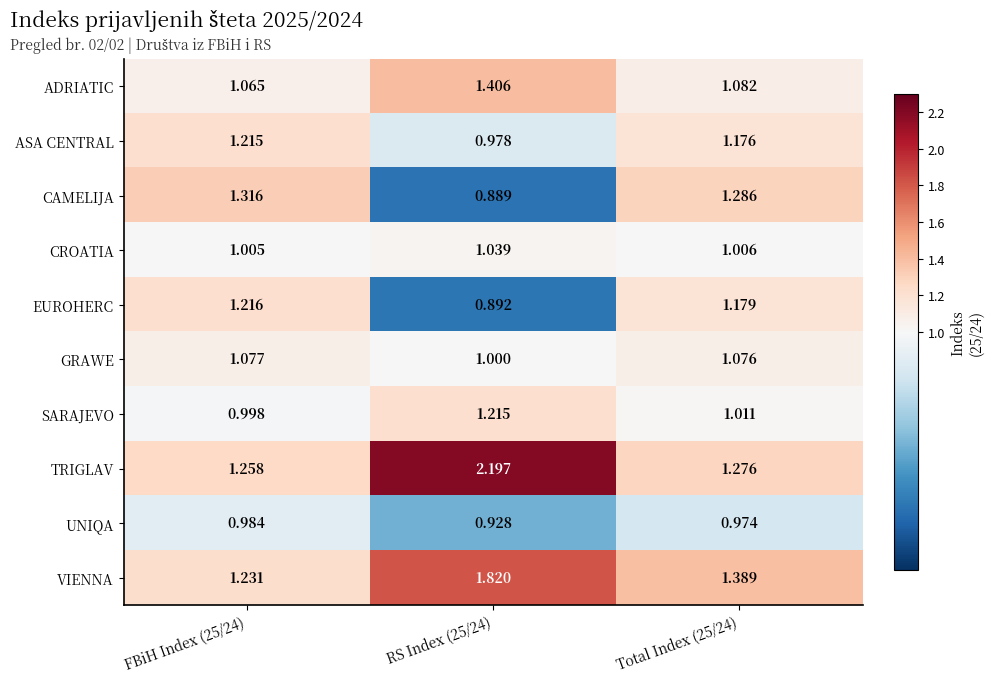

Between FBiH Index (25/24) and RS Index (25/24), which series saw the biggest shift?

TRIGLAV